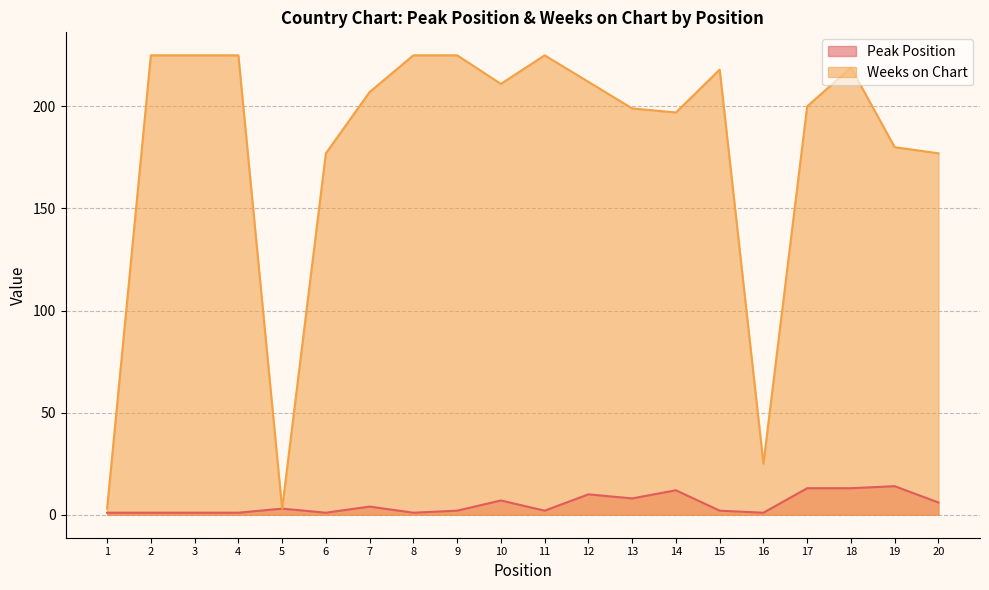

Read the Weeks on Chart value at 12, to the nearest 5.

210